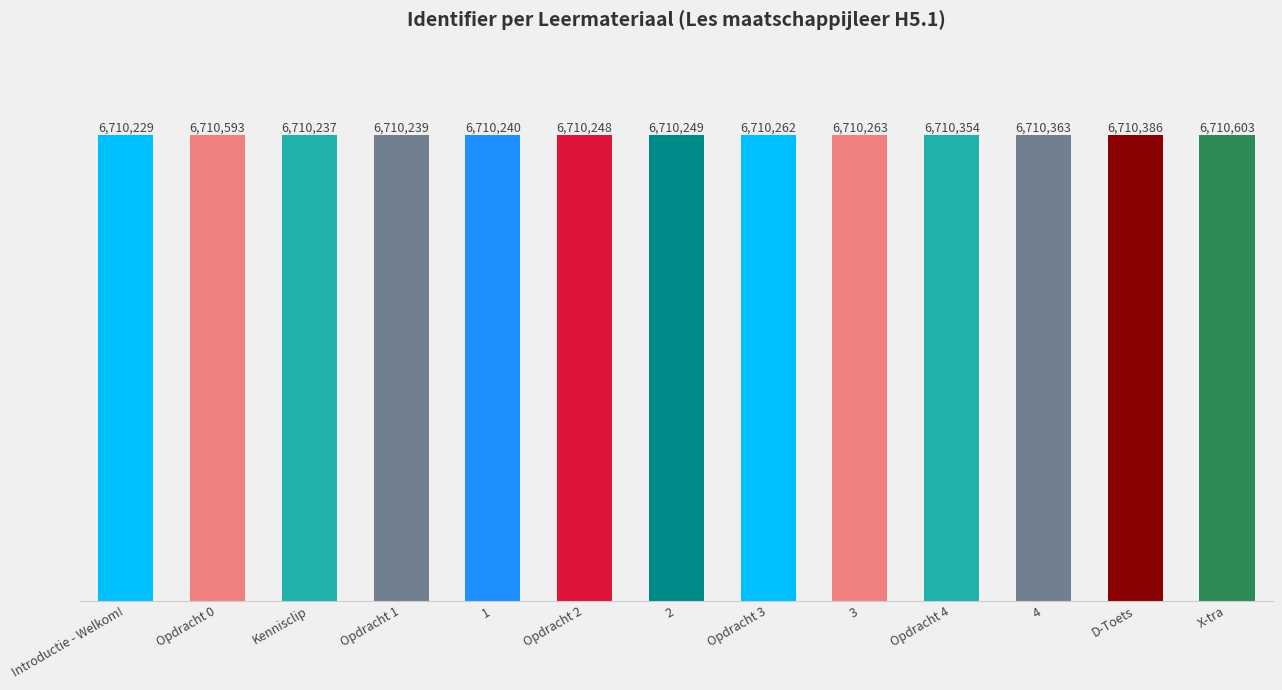

List the labels in order of value, largest first.

X-tra, Opdracht 0, D-Toets, 4, Opdracht 4, 3, Opdracht 3, 2, Opdracht 2, 1, Opdracht 1, Kennisclip, Introductie - Welkom!